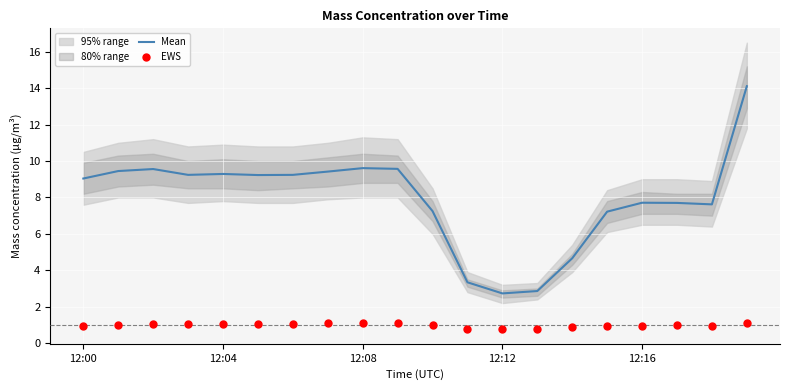

Which series has the widest spread of Y values?

Mean